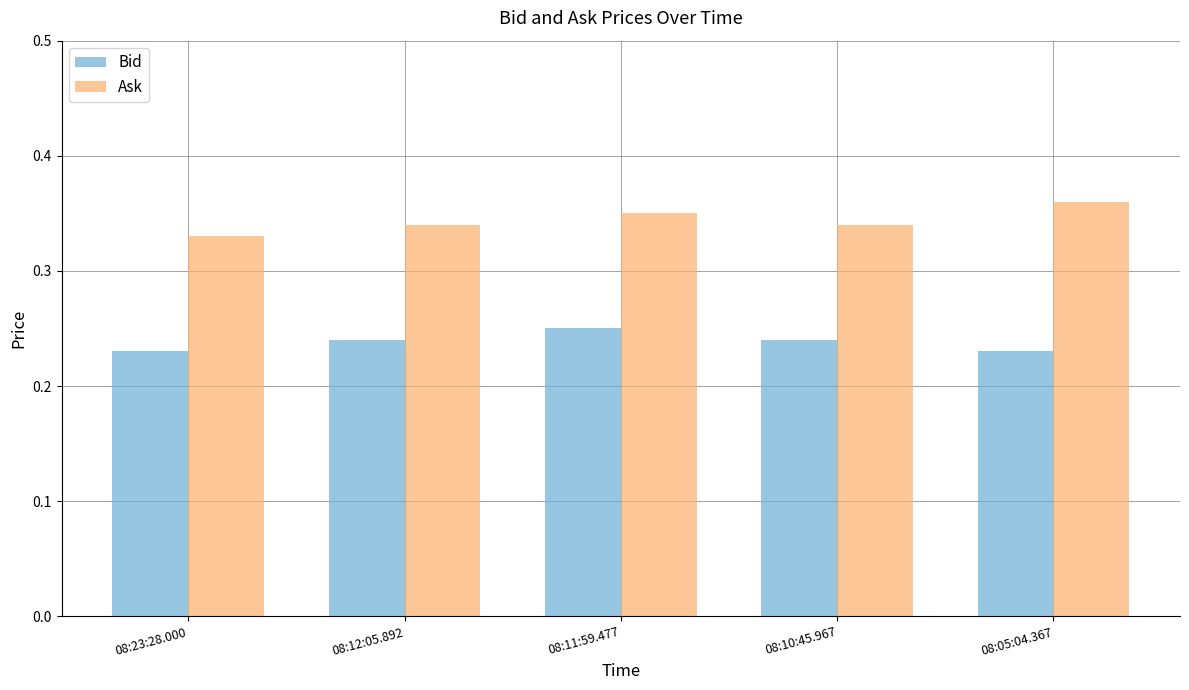

Does the chart contain any negative values?

No